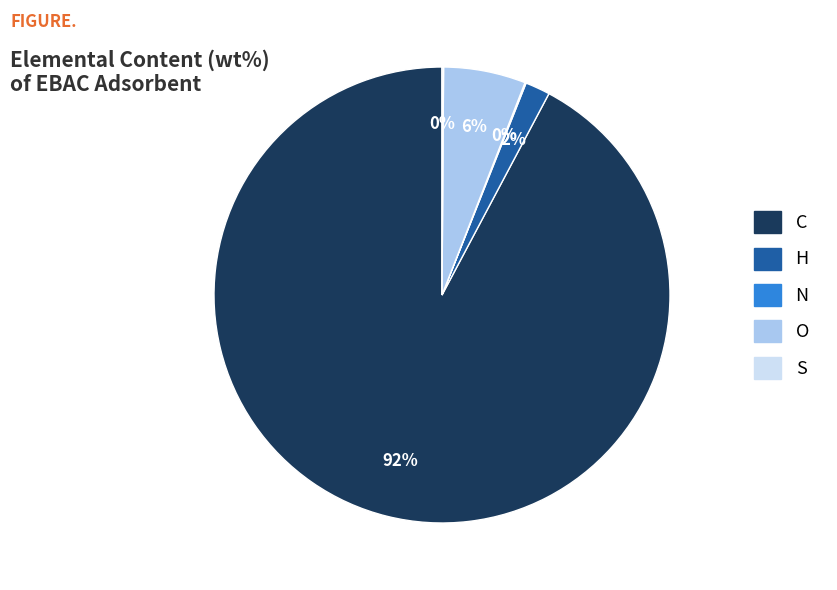

Is it true that C is 92% of the pie?

True